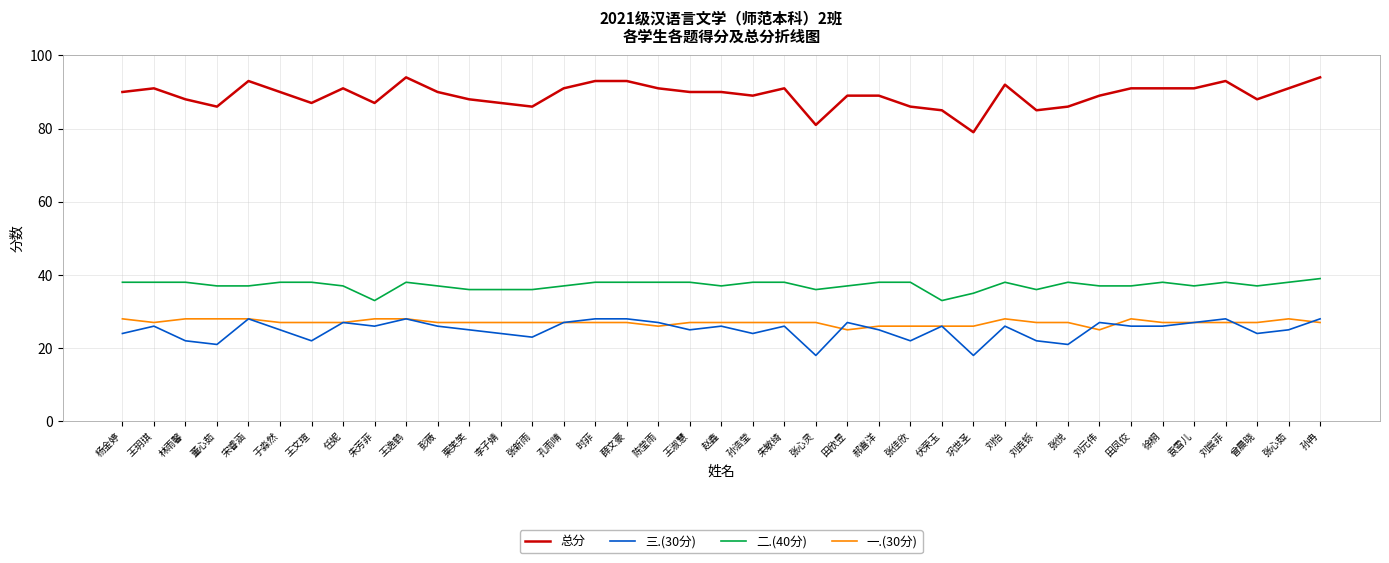

What is the sum of the 三.(30分) values at 刘元伟 and 王文瑄?

49